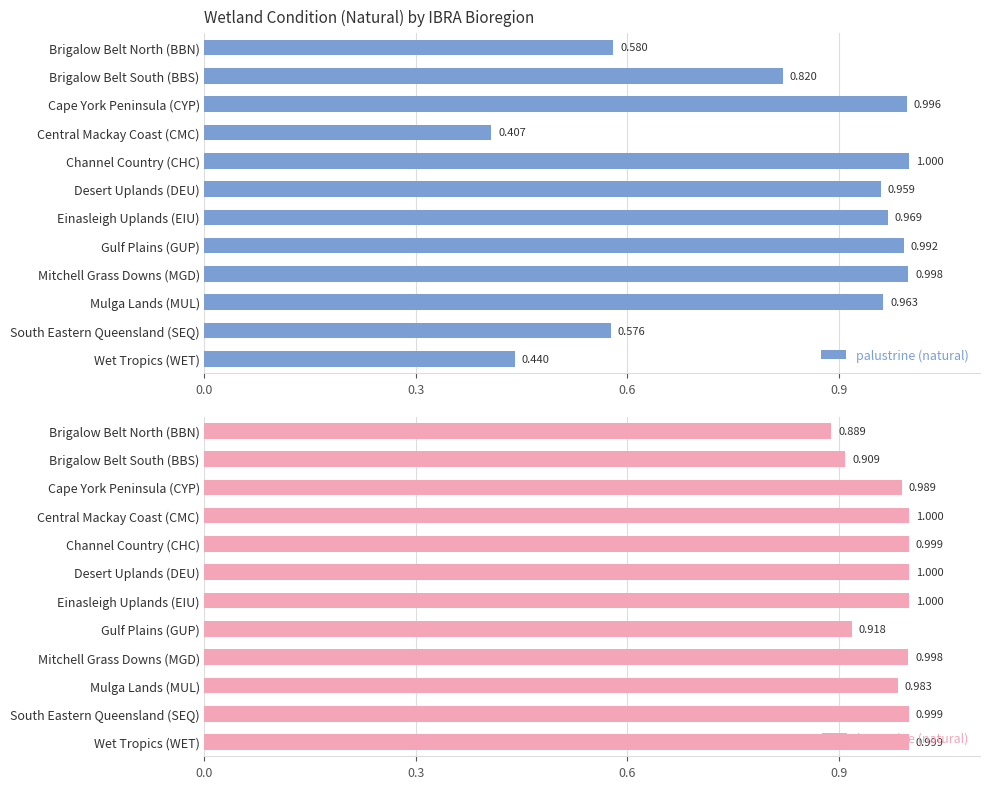

At how many categories does at least one series exceed 0?

12